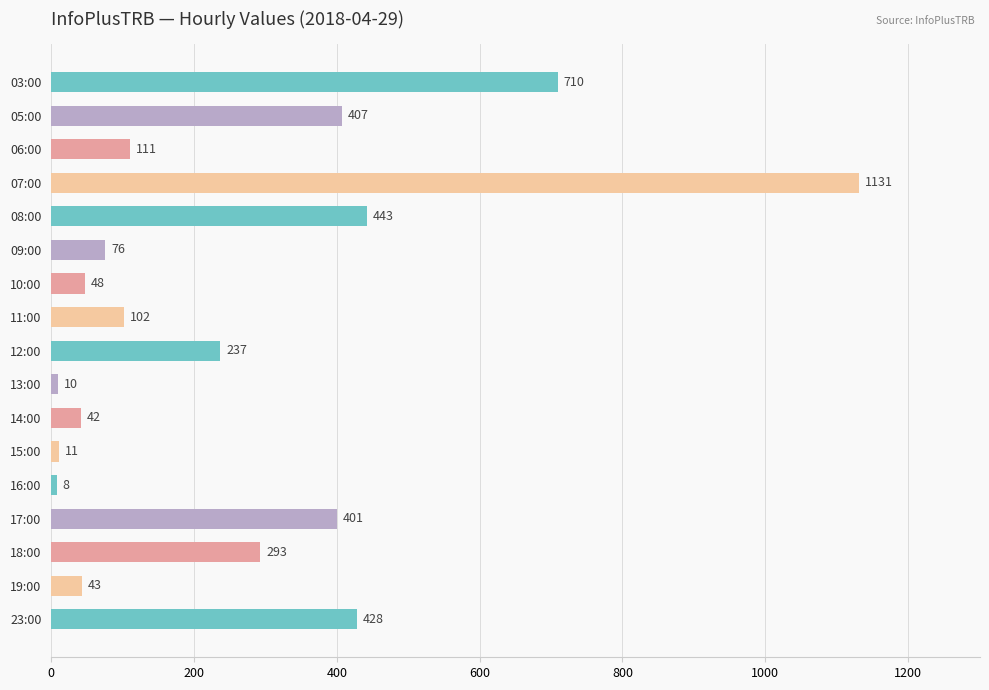

The chart shows a value of 407 at 05:00. True or false?

True